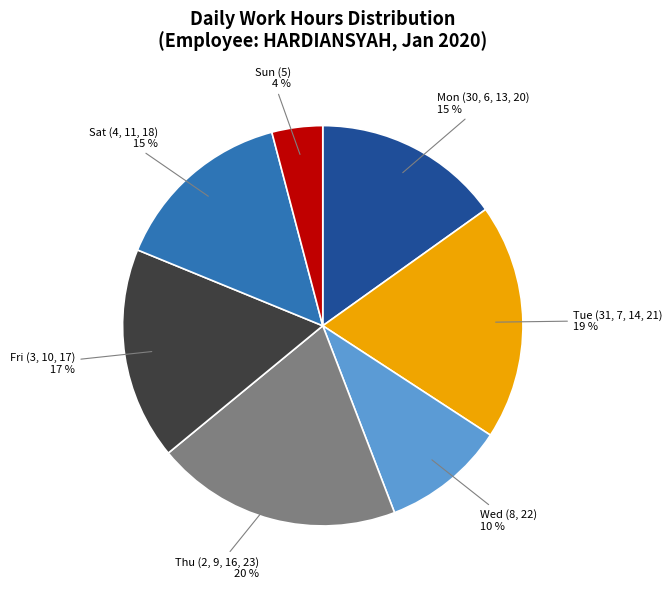

Combined, do Fri (3, 10, 17) and Wed (8, 22) account for over 50%?

No